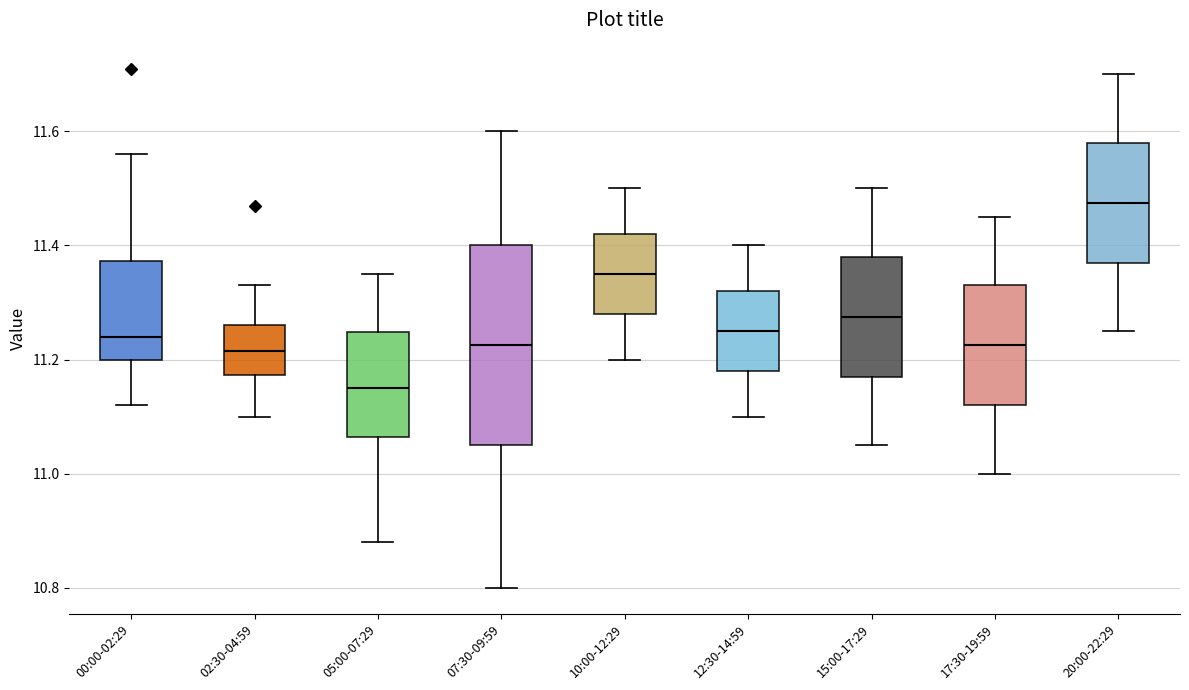

Which box's median line is the lowest?

05:00-07:29